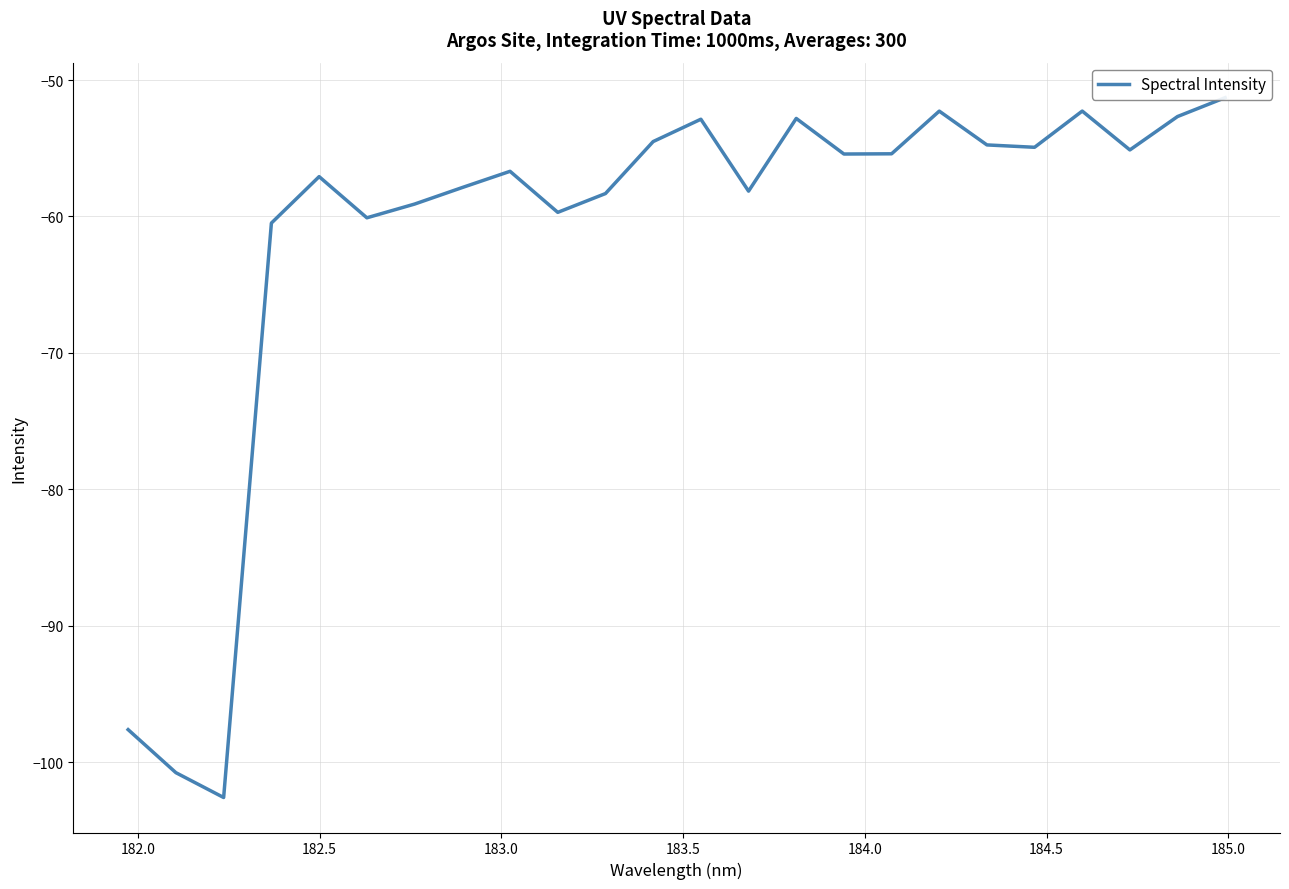

Count the number of values greater than -55.

9